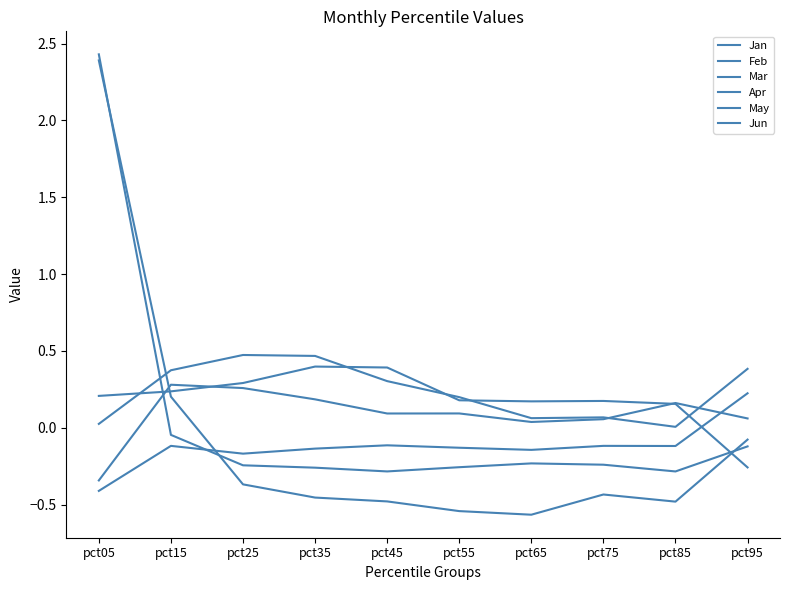

Does the chart display data point markers on the line(s)?

No